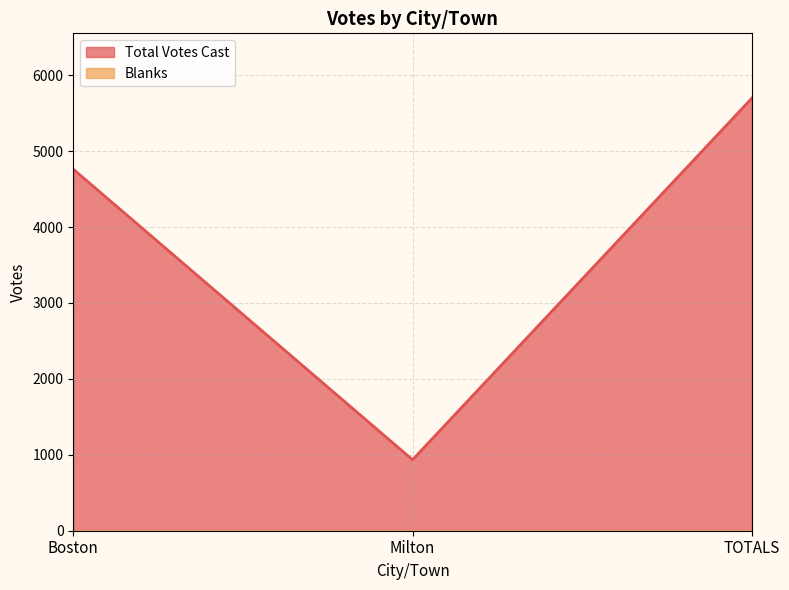

True or false: the data shows 6236 at Boston.

False